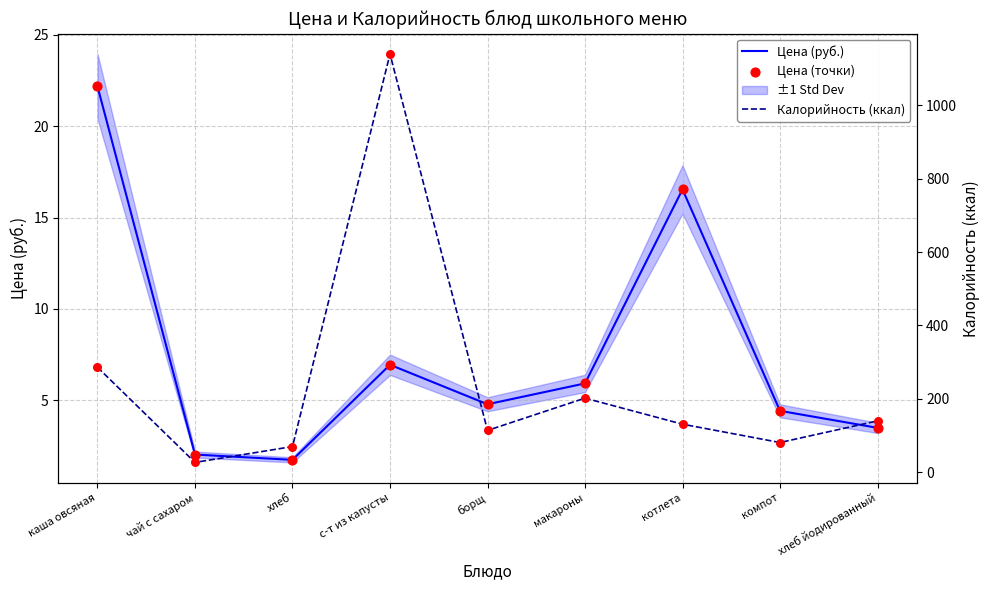

At which category is the sum across all series the highest?

с-т из капусты